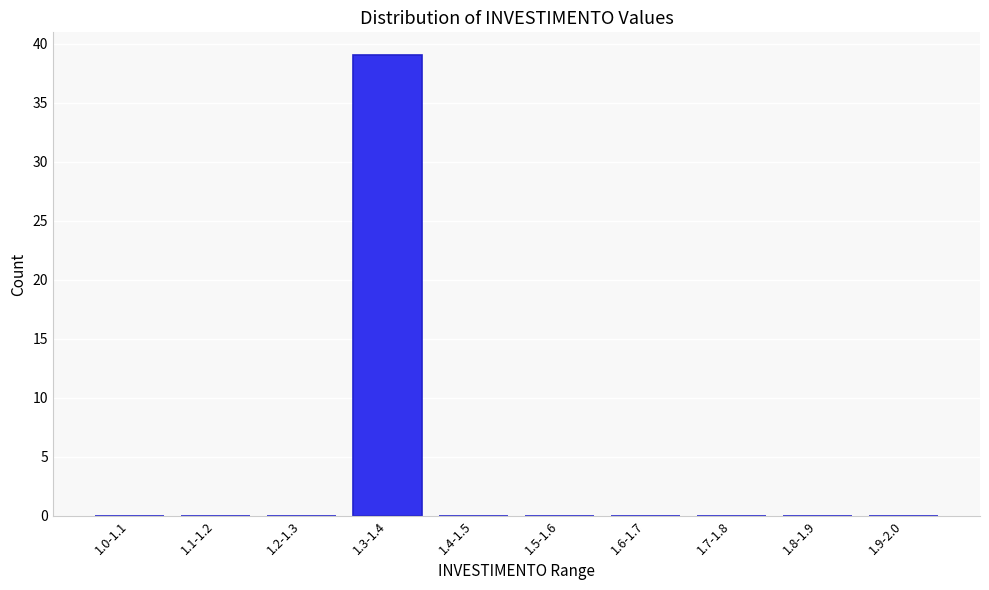

Reading left to right, what are all the values shown in this chart?

1.0-1.1=0	1.1-1.2=0	1.2-1.3=0	1.3-1.4=39	1.4-1.5=0	1.5-1.6=0	1.6-1.7=0	1.7-1.8=0	1.8-1.9=0	1.9-2.0=0